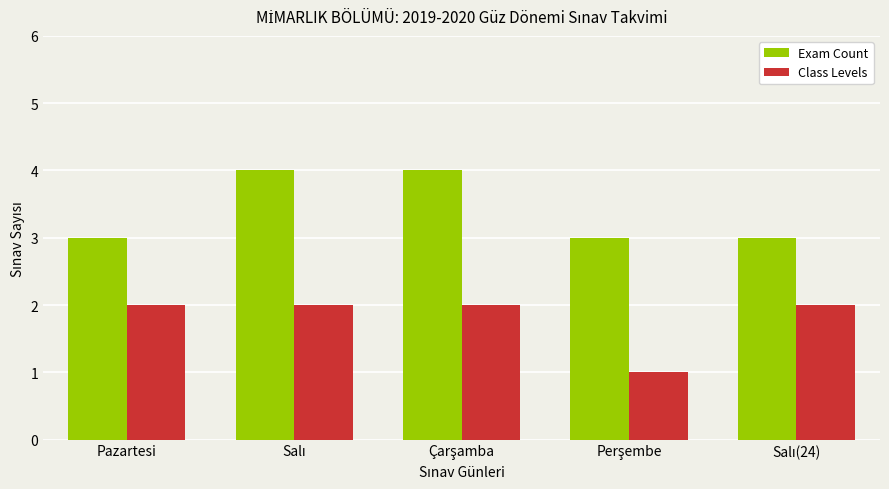

The value of Exam Count at Pazartesi is 3. True or false?

True